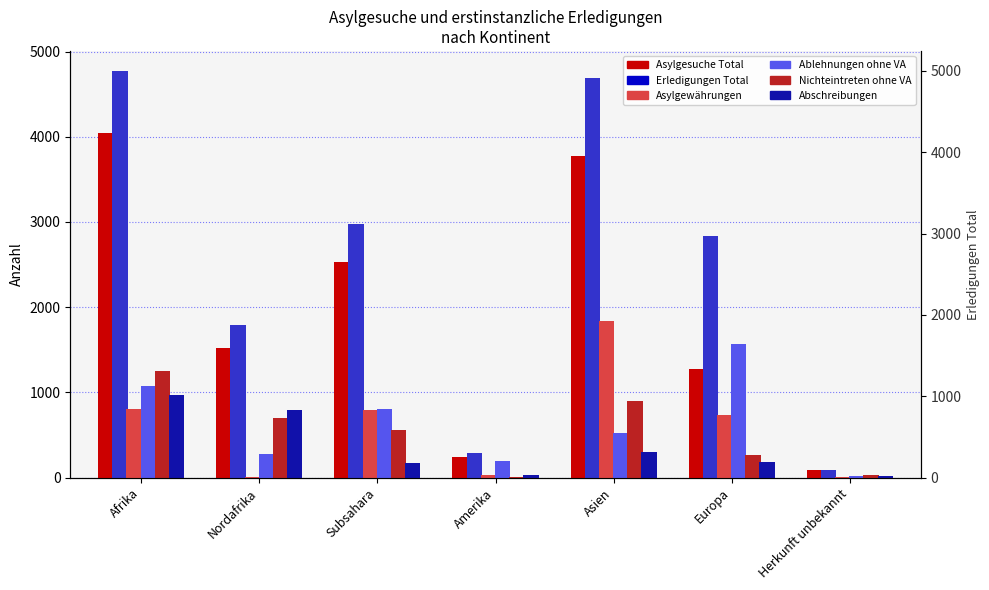

What is the value of the Nichteintreten ohne VA bar at the 2nd from the left?

698